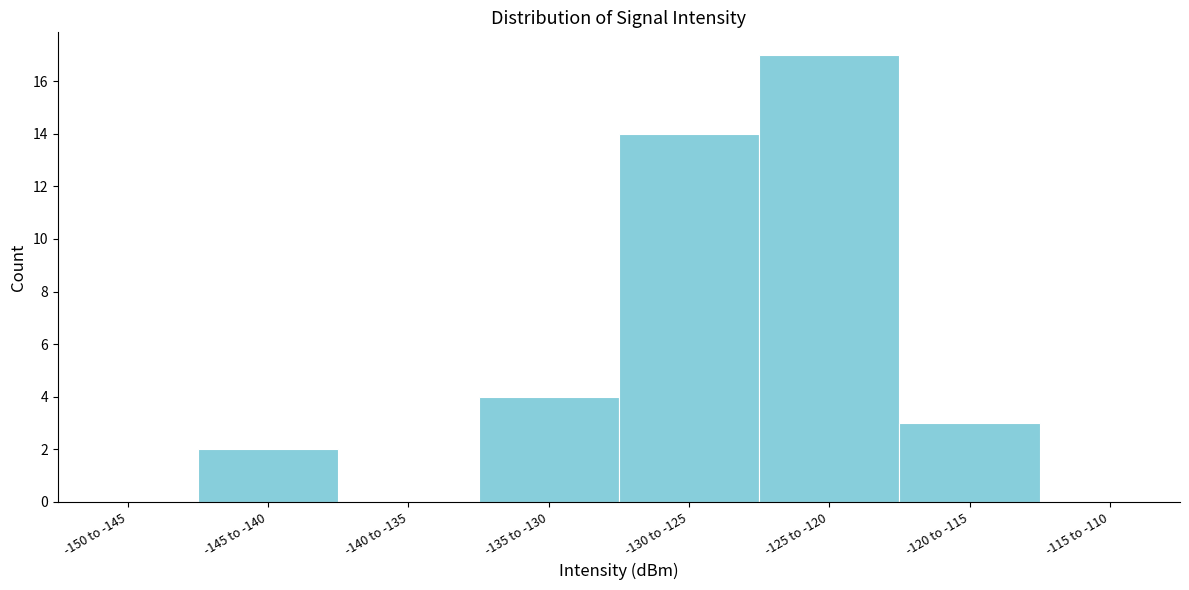

Reading left to right, what are all the values shown in this chart?

-150 to -145=0	-145 to -140=2	-140 to -135=0	-135 to -130=4	-130 to -125=14	-125 to -120=17	-120 to -115=3	-115 to -110=0